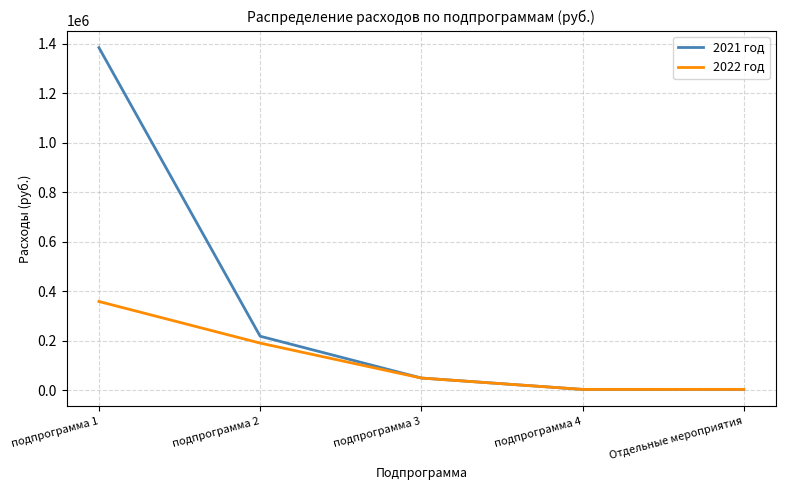

The value of 2021 год at подпрограмма 2 is 217869.0. True or false?

True